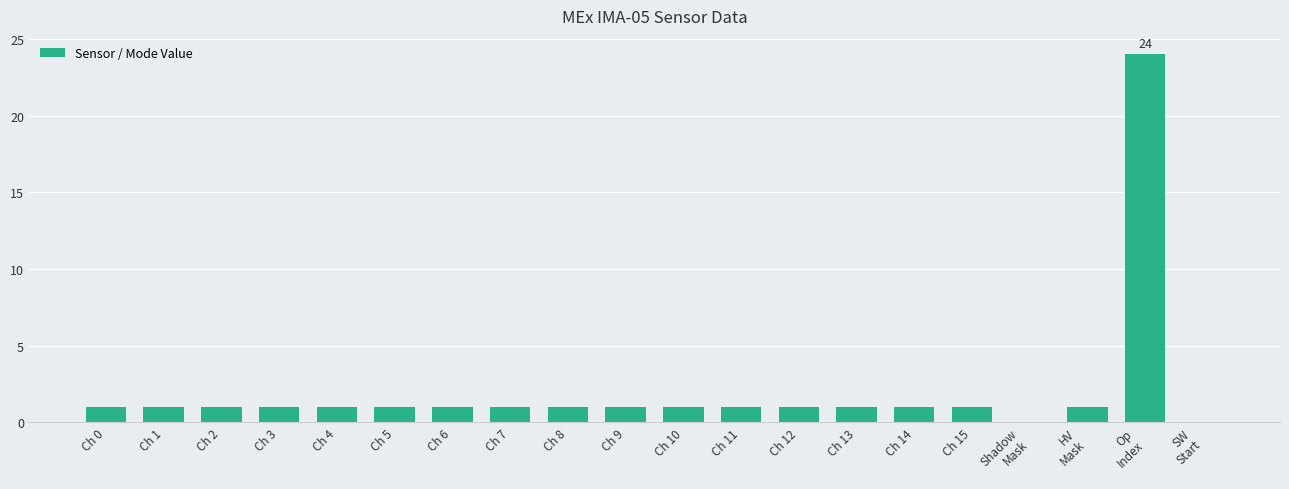

True or false: the data shows 2 at Ch 0.

False